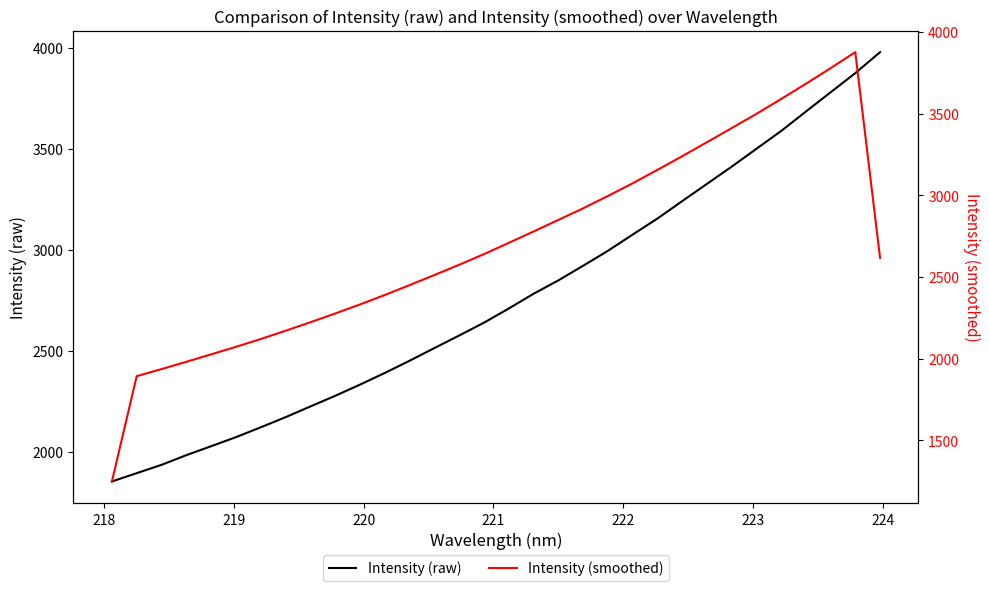

What is the difference between the second highest and minimum values in the Intensity (raw) series?

2022.3